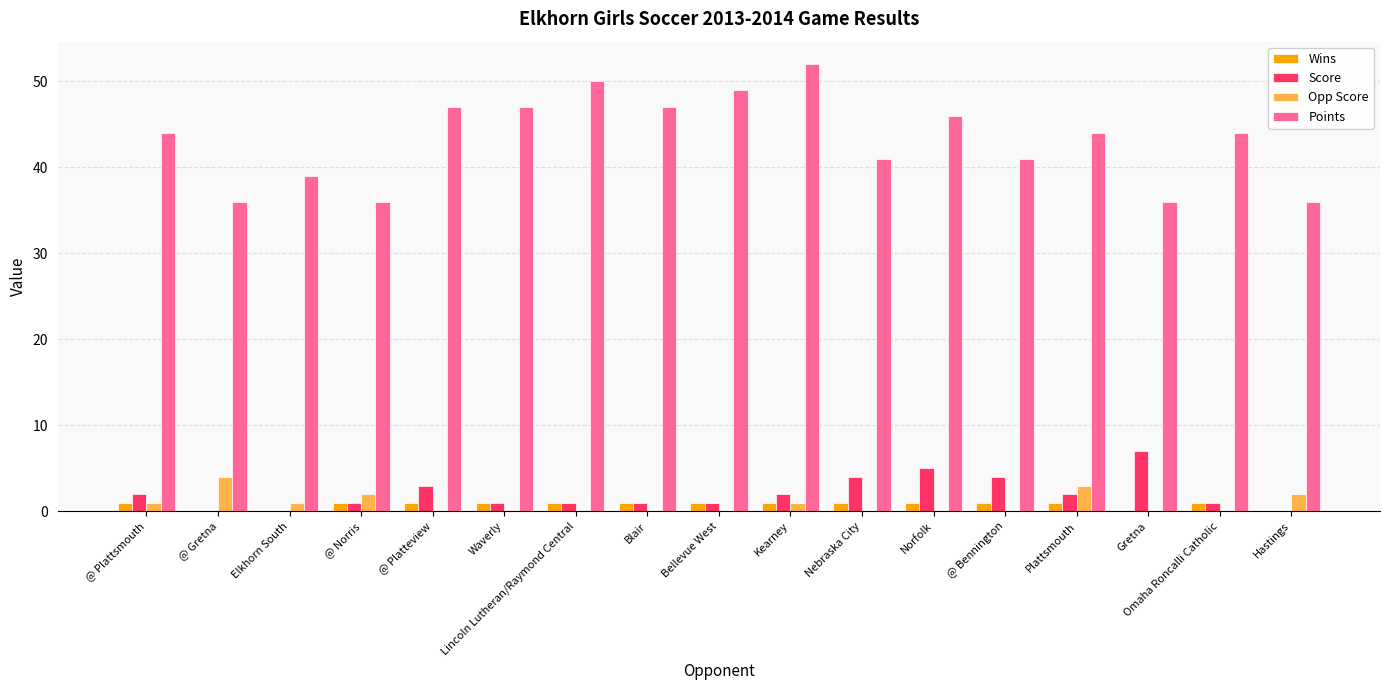

Which series has the widest spread of values?

Points